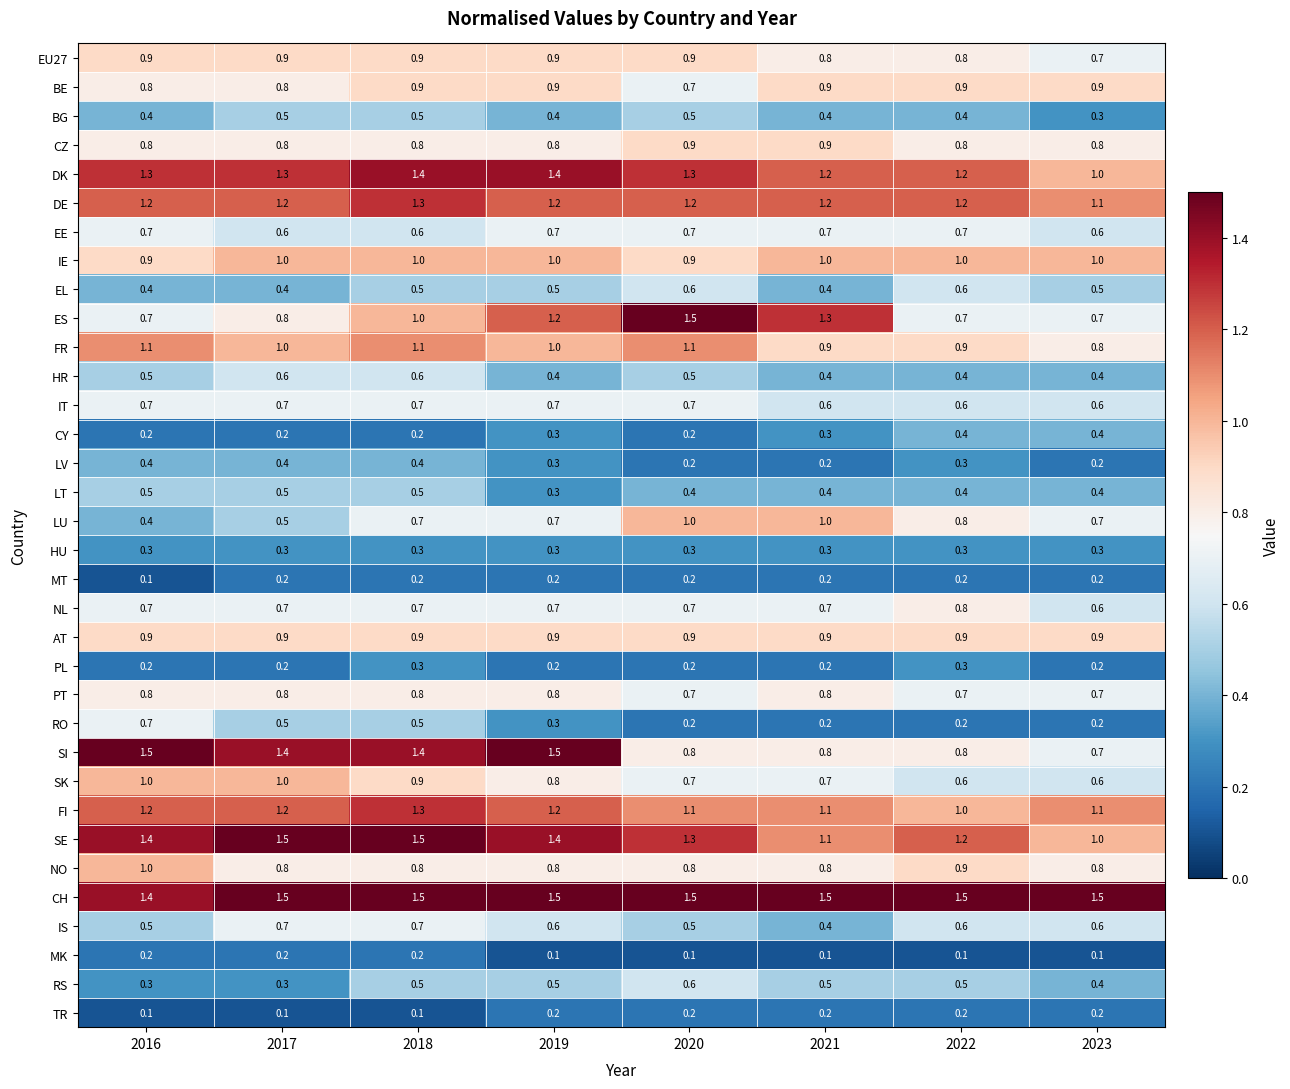

Read the HU value at 2018.

0.3